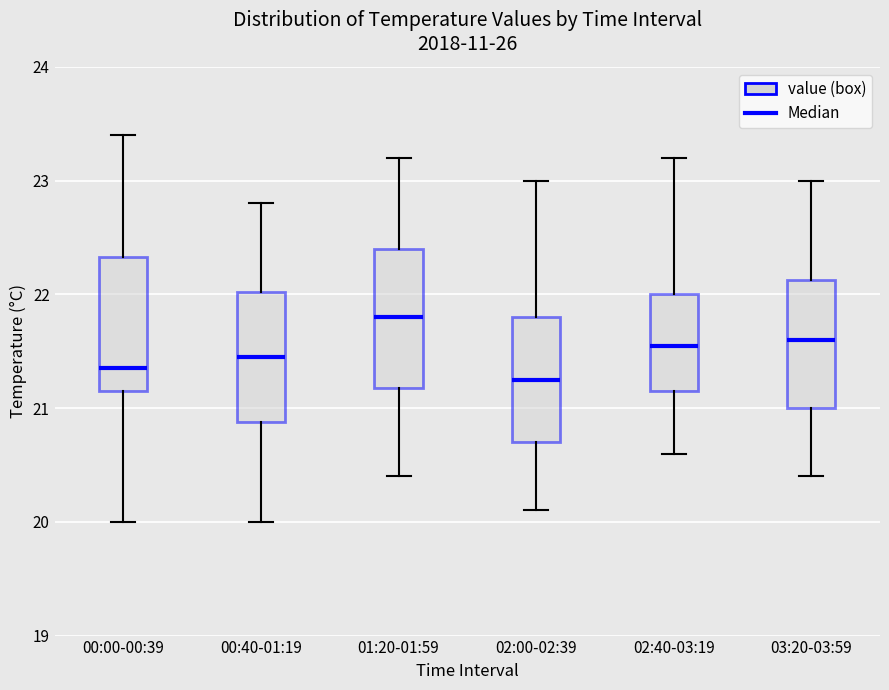

Where is the upper edge of the box for 02:40-03:19 on the y-axis? The values are not printed on the chart, so give them approximately, as read against the axis.

22.0